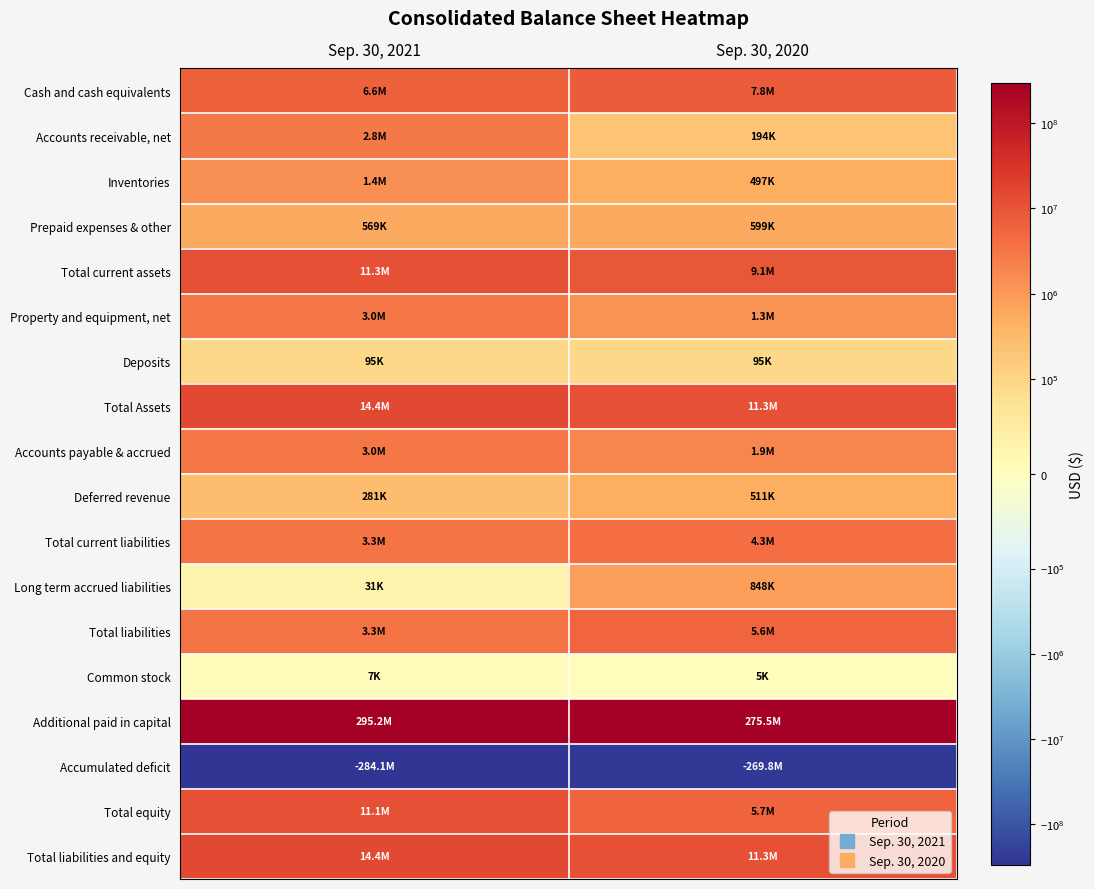

What is the spread (max minus min) of values at Sep. 30, 2021?

579350364